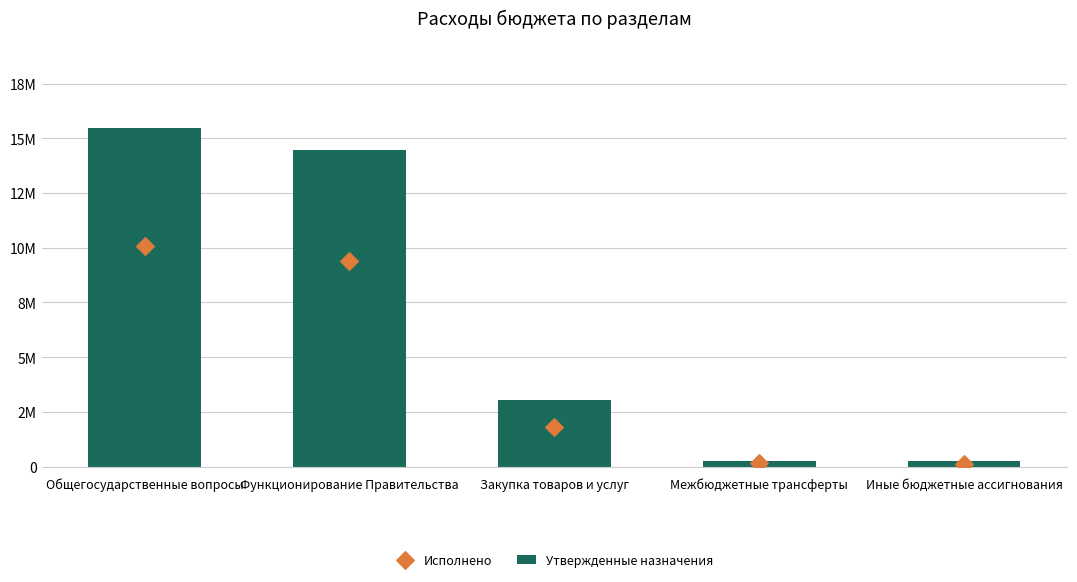

Which series reaches the maximum Y coordinate?

Утвержденные назначения